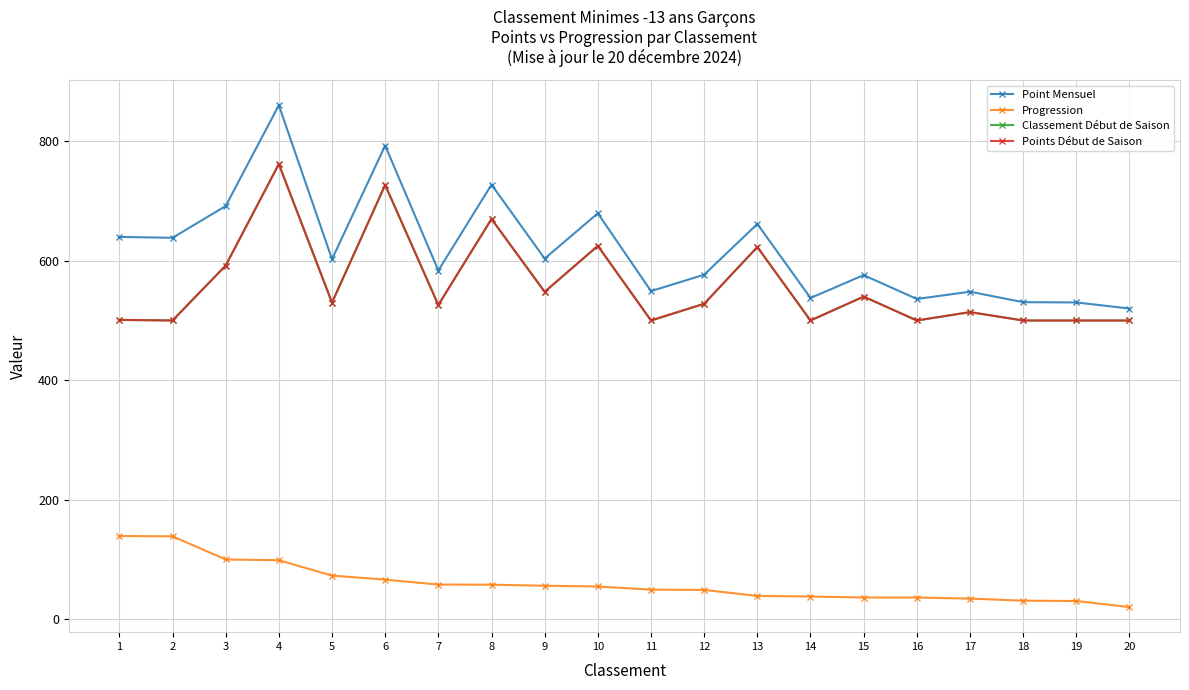

At which category does the chart reach its minimum across all series?

20